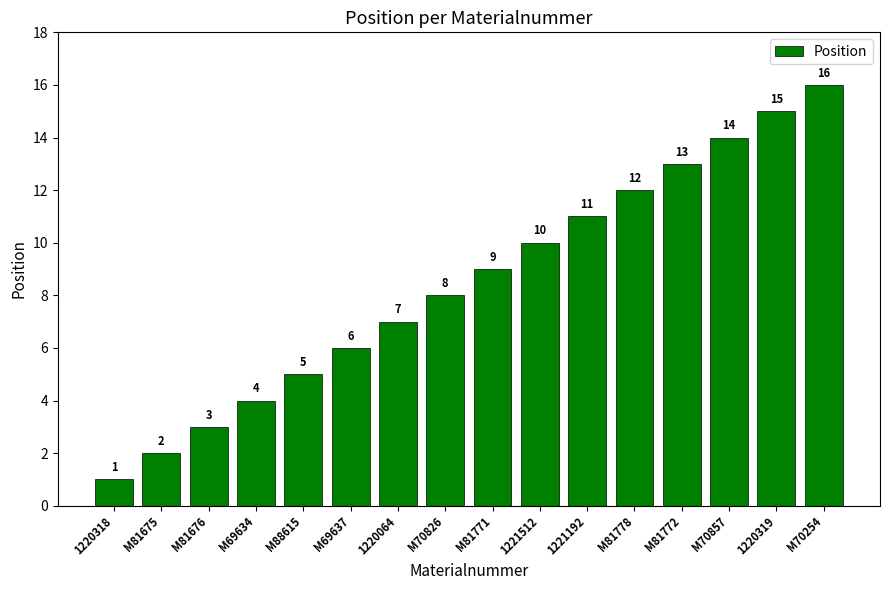

Reading left to right, extract all data points from this chart.

1	2	3	4	5	6	7	8	9	10	11	12	13	14	15	16